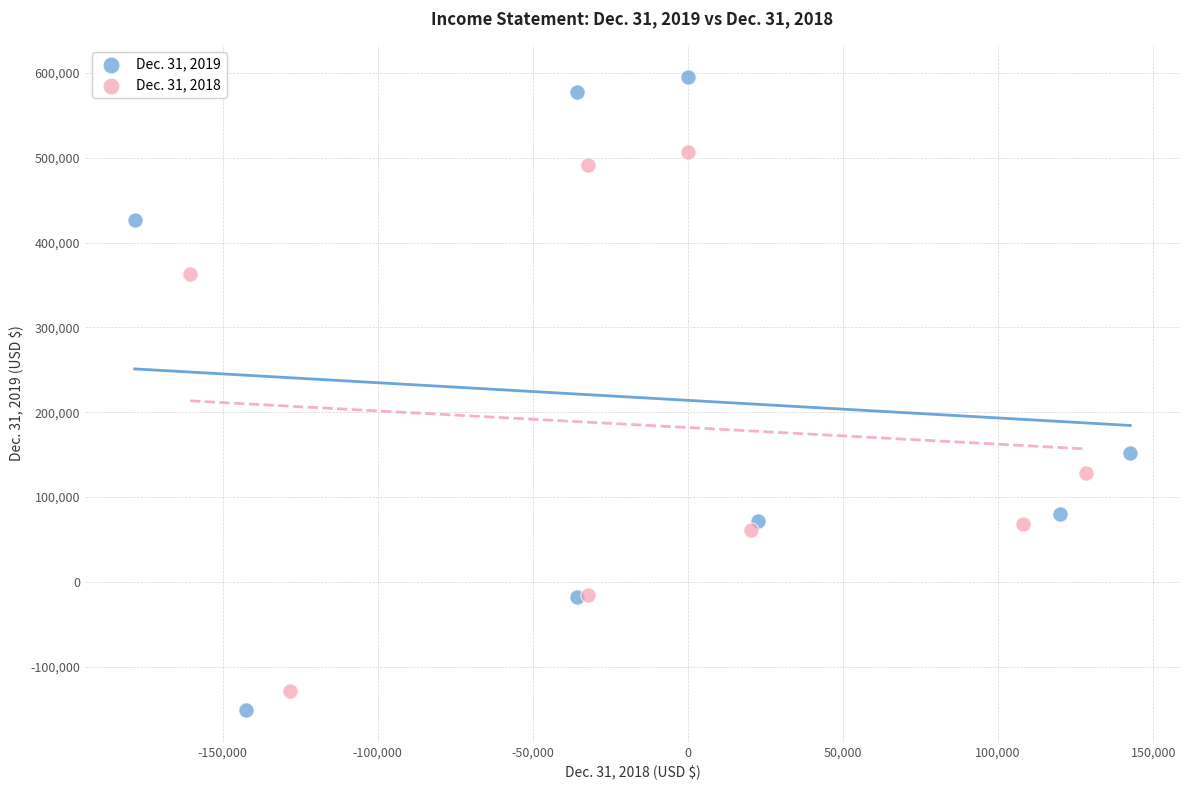

What are all the series names shown in the legend?

Dec. 31, 2019, Dec. 31, 2018